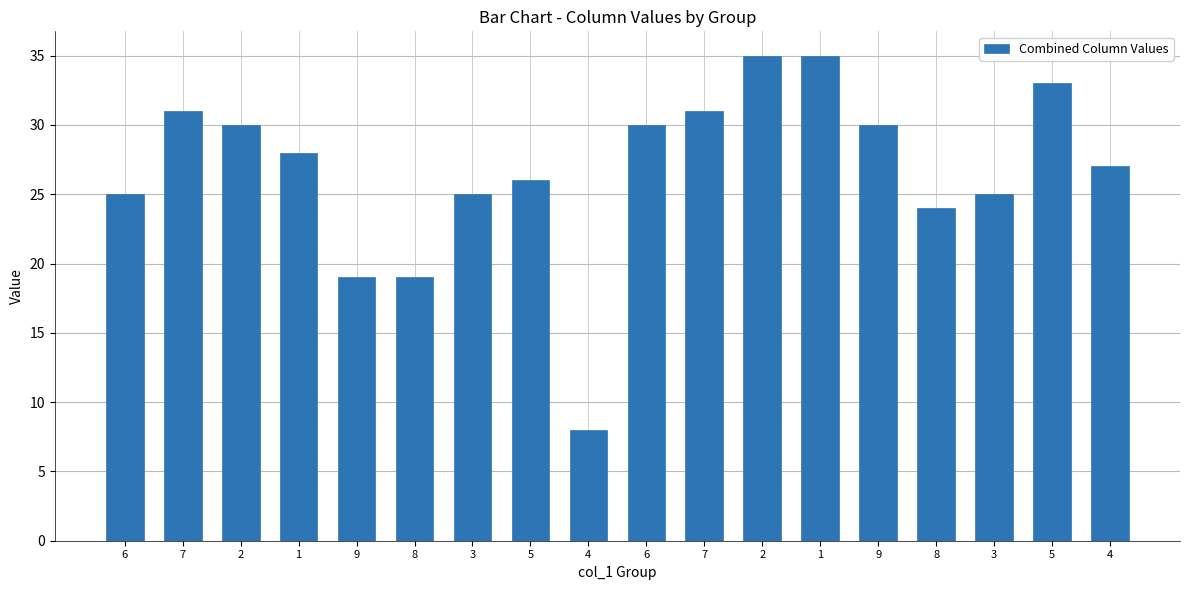

True or false: the data shows 25 at 3.

True